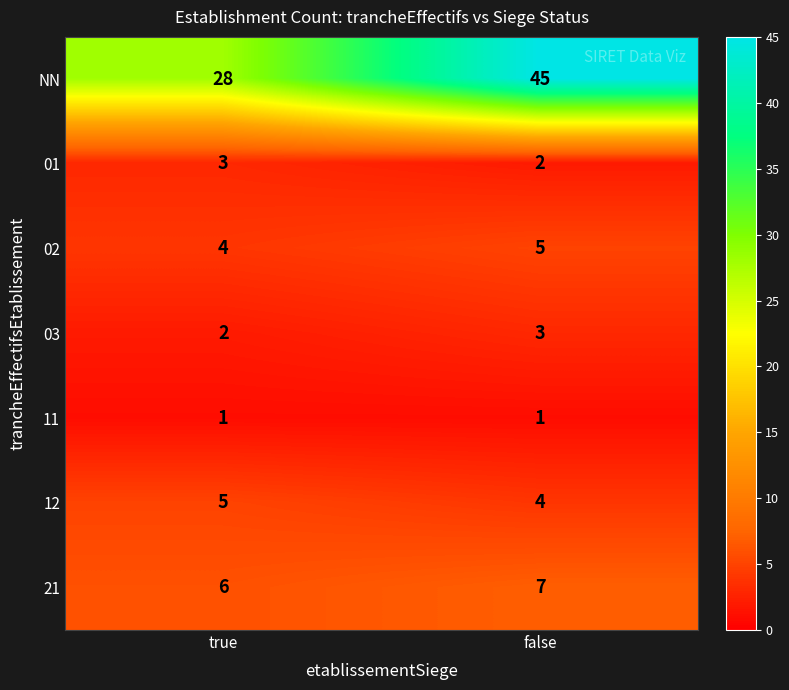

What is the spread (max minus min) of values at false?

44